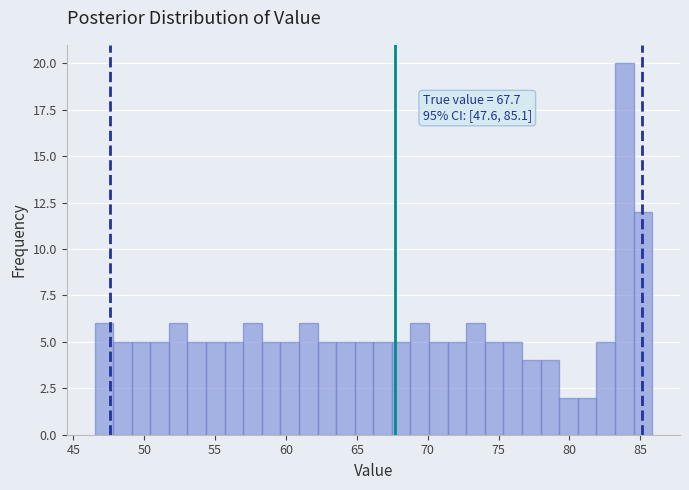

Read against the x-axis, roughly where is the centre of the tallest bar?

84.0